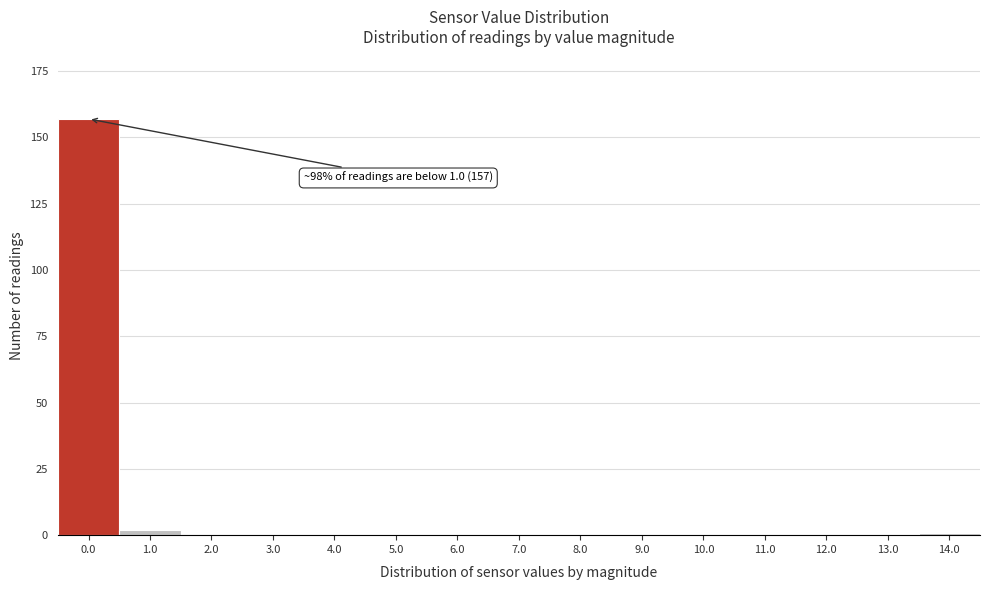

Reading left to right, what are all the values shown in this chart?

0.0=157	1.0=2	2.0=0	3.0=0	4.0=0	5.0=0	6.0=0	7.0=0	8.0=0	9.0=0	10.0=0	11.0=0	12.0=0	13.0=0	14.0=1